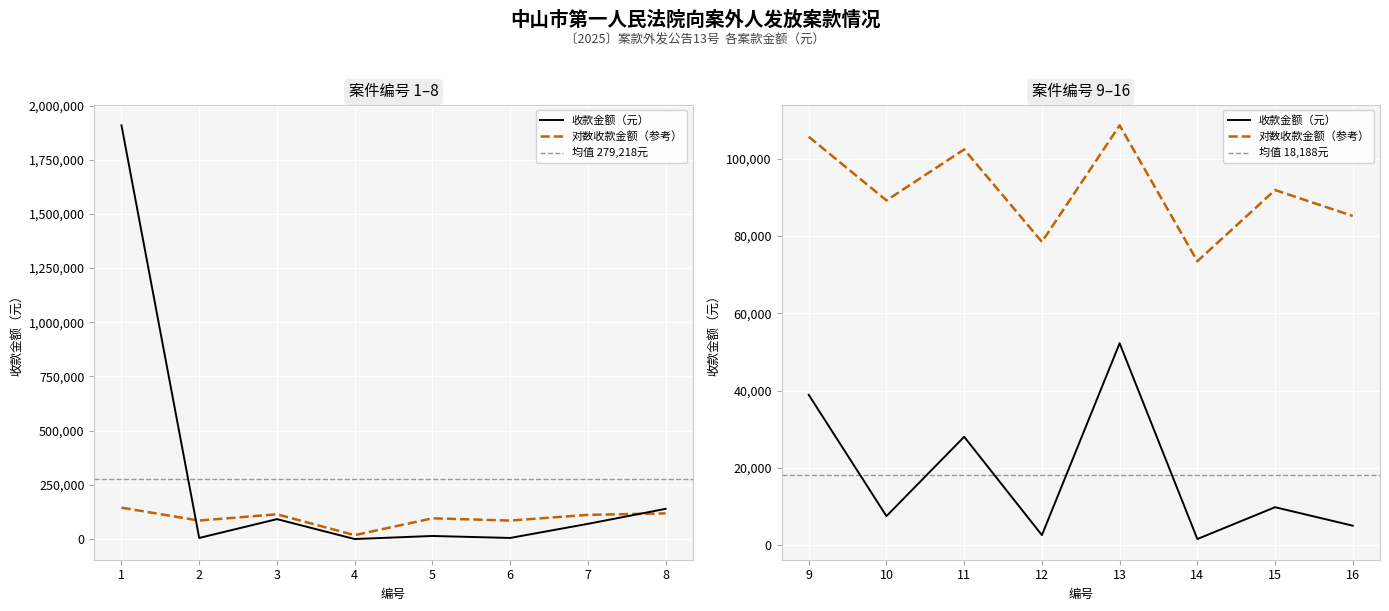

Is it true that 编号 equals 7.0 at 7?

True